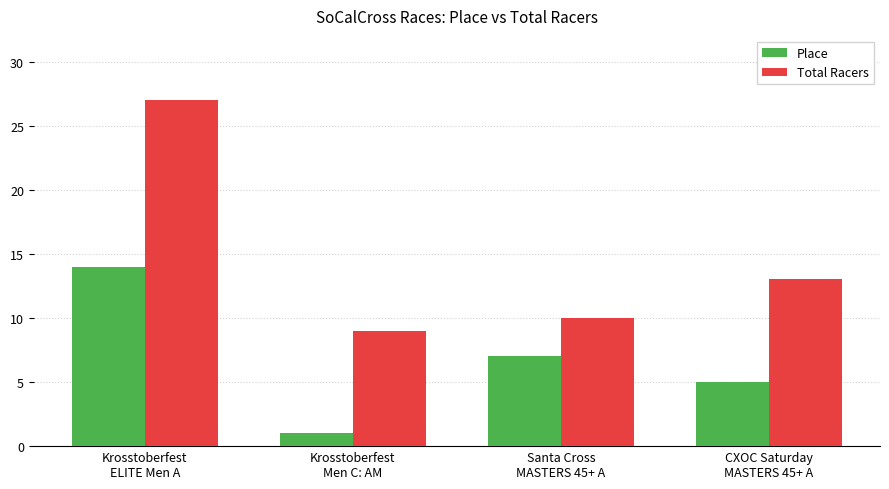

Rank the categories by Total Racers value from lowest to highest.

Krosstoberfest
Men C: AM, Santa Cross
MASTERS 45+ A, CXOC Saturday
MASTERS 45+ A, Krosstoberfest
ELITE Men A